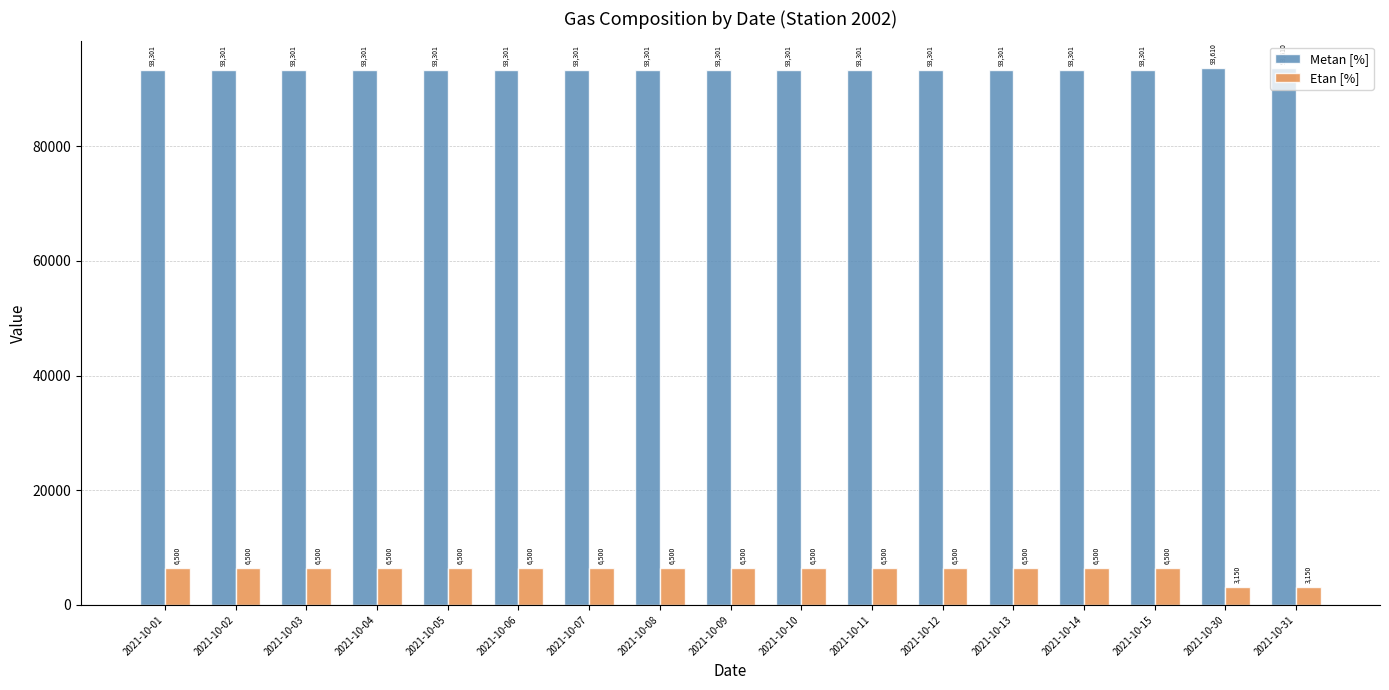

What is the smallest value displayed?

3150